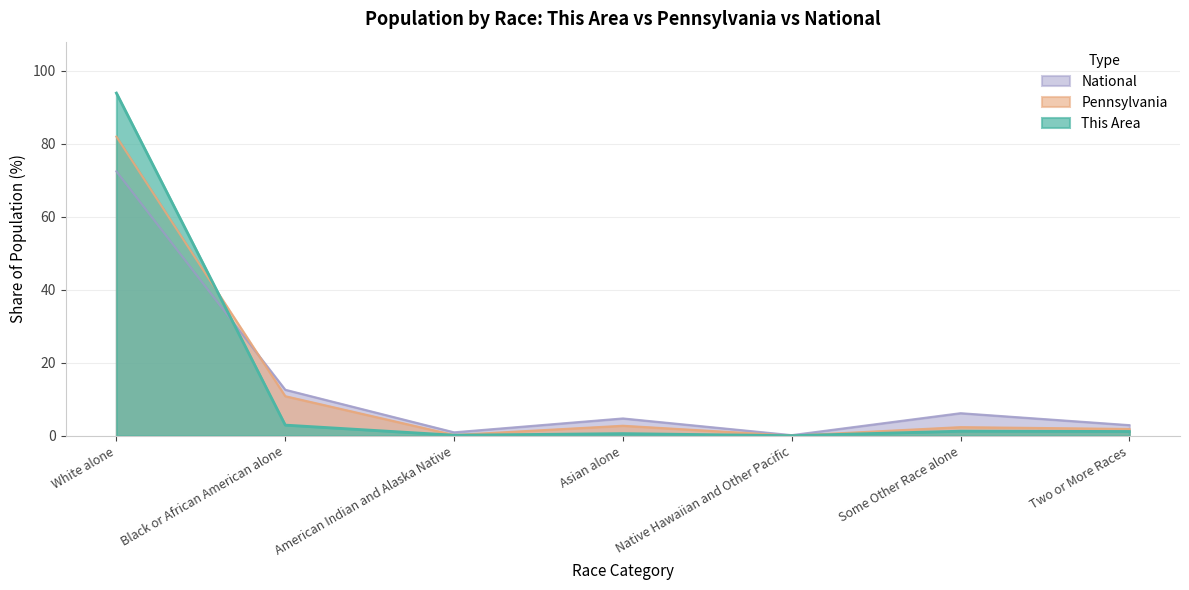

What is the label of the 6th point from the left?

Some Other Race alone